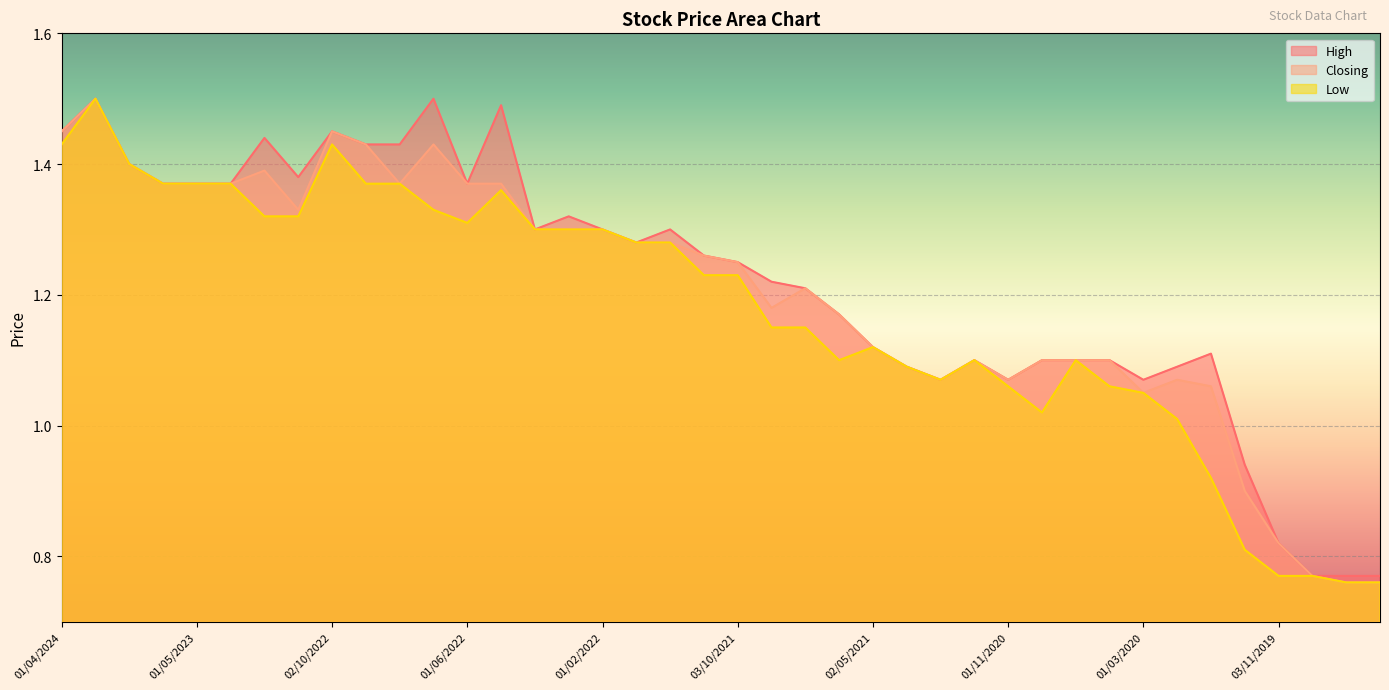

What is the difference between the second highest and second lowest values in the Closing series?

0.7